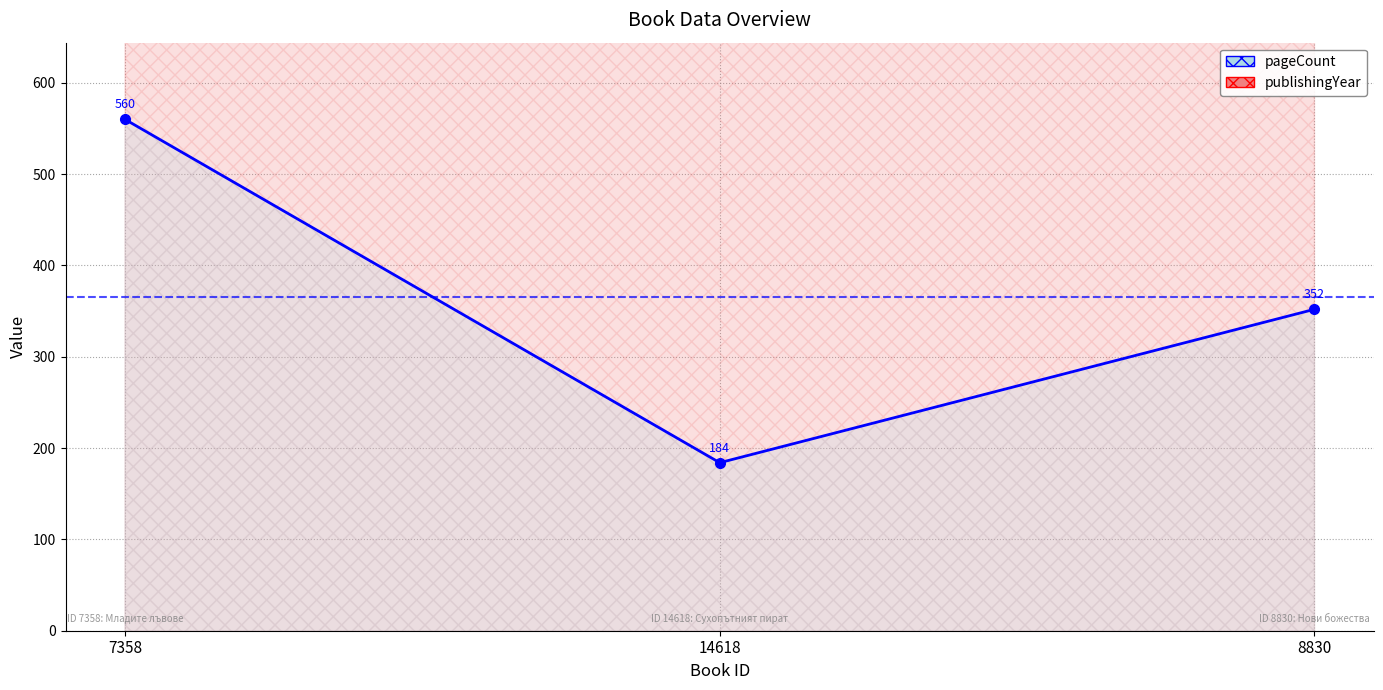

How many lines are shown in the chart?

2